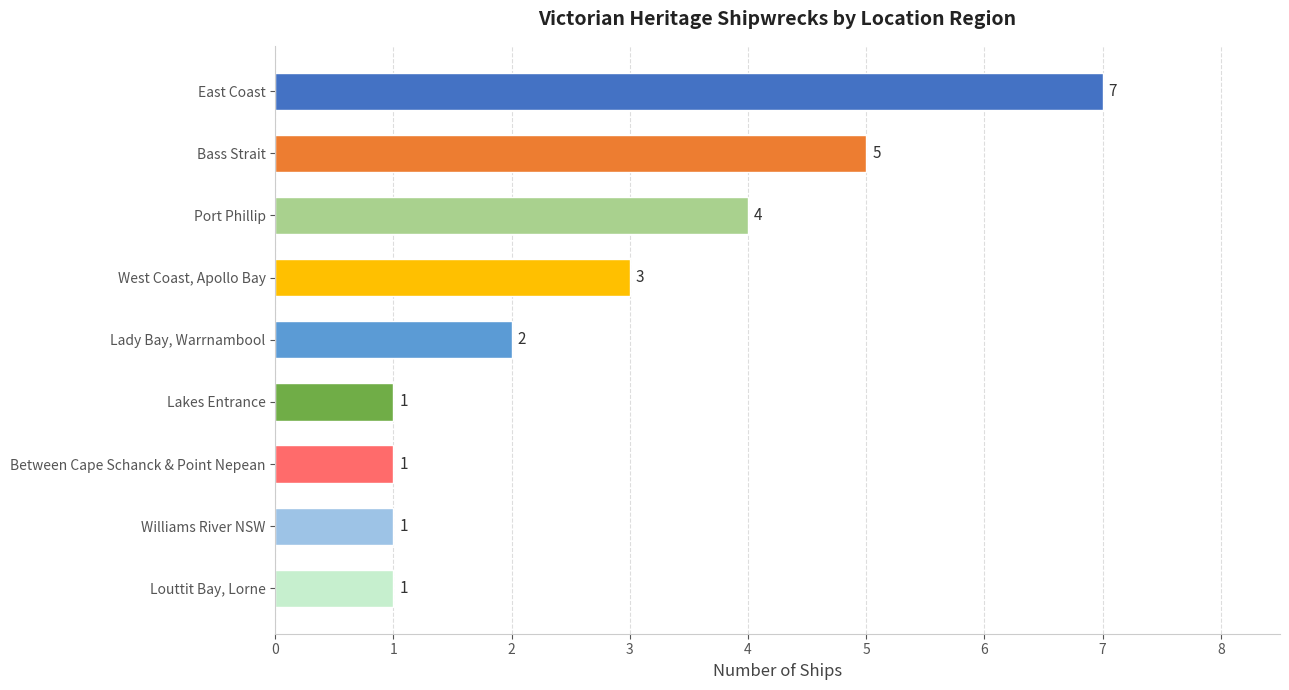

How many categories are shown in the chart?

9